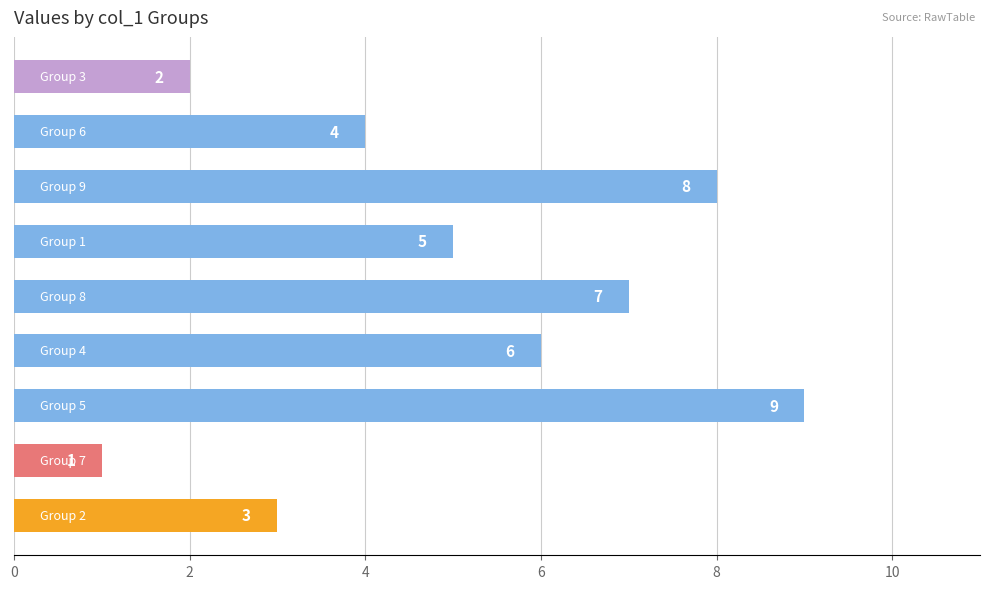

Count the values in the range 3 to 7.

5